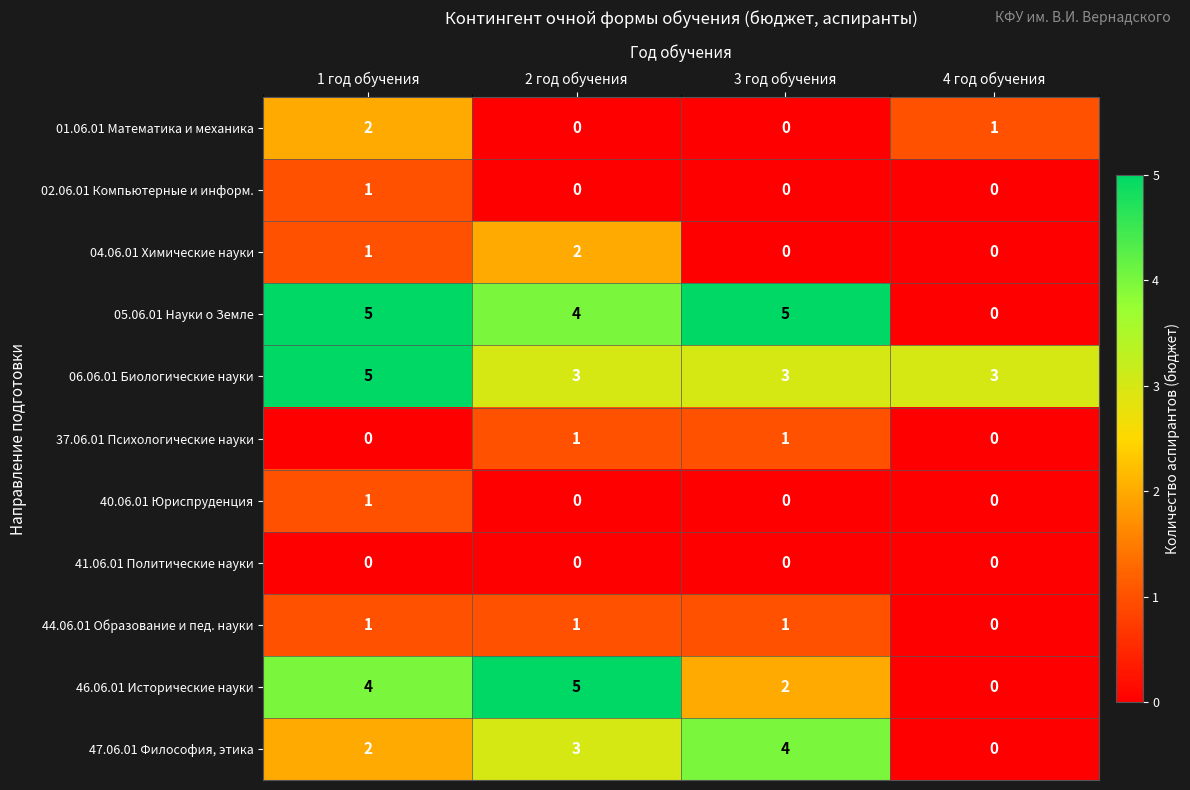

How many 06.06.01 Биологические науки values are between 3 and 5?

4